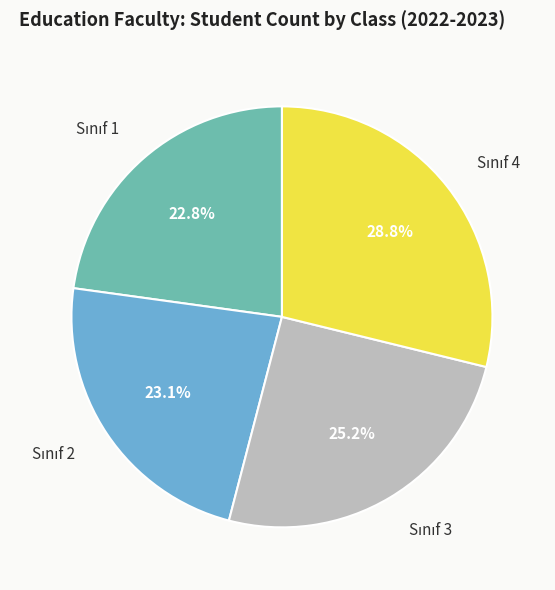

Is there a majority slice in this chart?

No